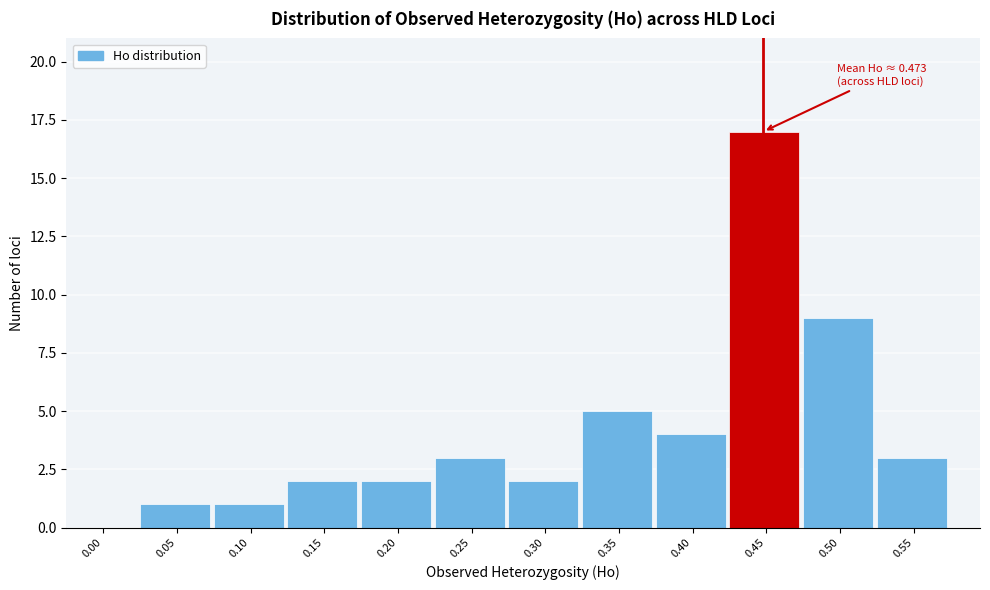

Reading left to right, extract all data points from this chart.

0.00=0	0.05=1	0.10=1	0.15=2	0.20=2	0.25=3	0.30=2	0.35=5	0.40=4	0.45=17	0.50=9	0.55=3